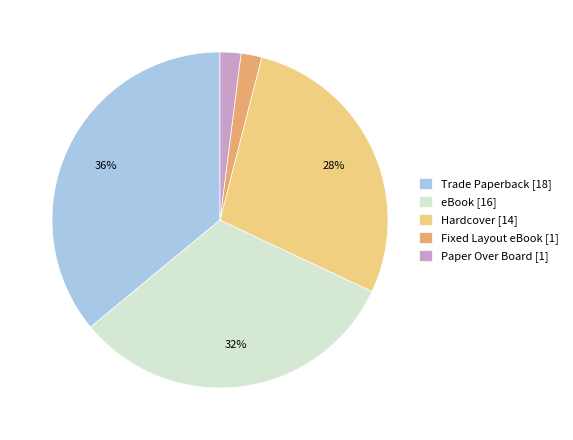

Approximately how many times larger is the value at Trade Paperback [18] compared to eBook [16]?

1.1